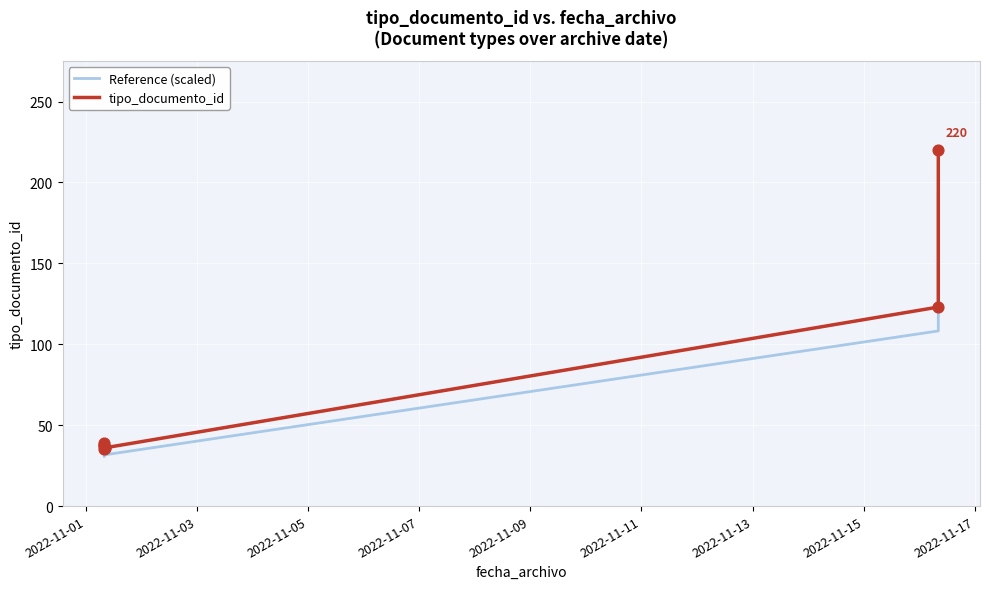

Is the value of tipo_documento_id at 2022-11-15 greater than the value of Reference (scaled) at 2022-11-13?

Yes